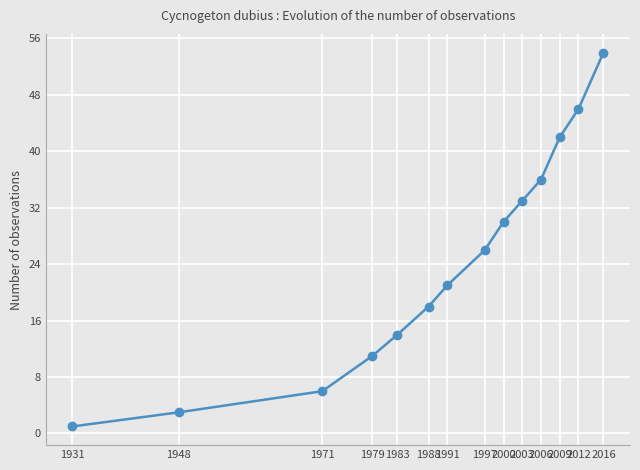

Reading right to left, extract all data points from this chart.

2016=54	2012=46	2009=42	2006=36	2003=33	2000=30	1997=26	1991=21	1988=18	1983=14	1979=11	1971=6	1948=3	1931=1